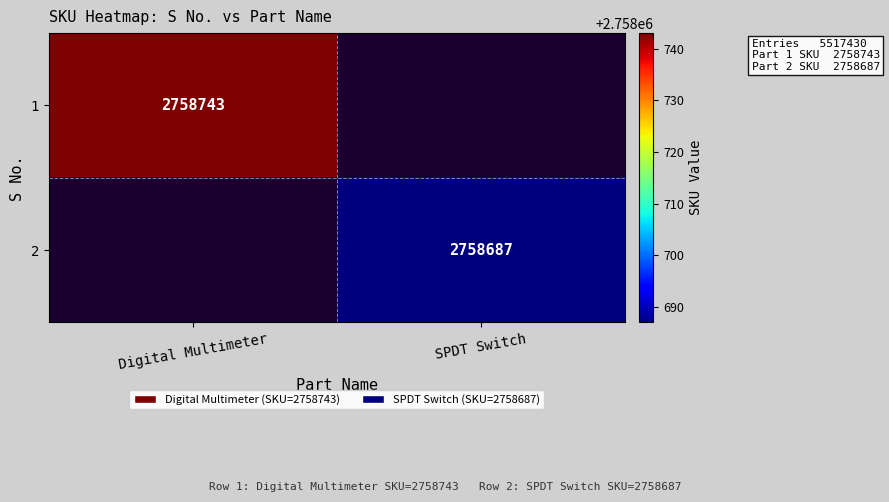

Is it true that 2 equals 1732718 at SPDT Switch?

False